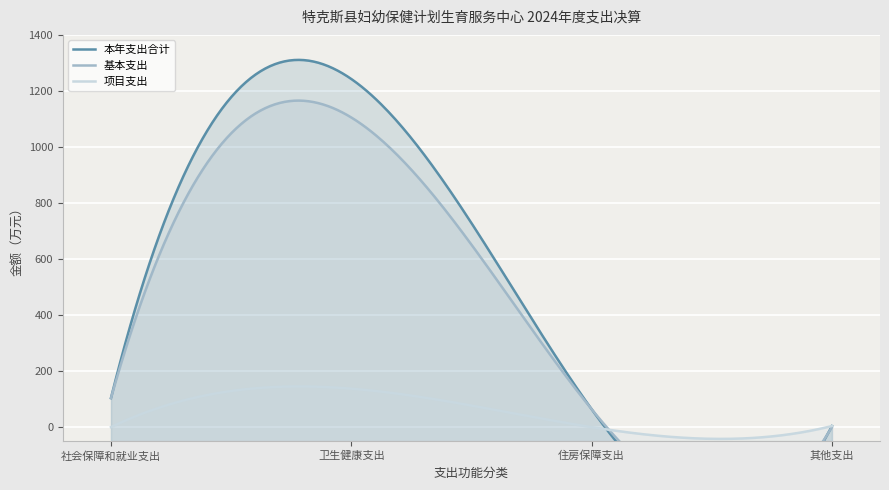

At which category does the chart reach its minimum across all series?

其他支出